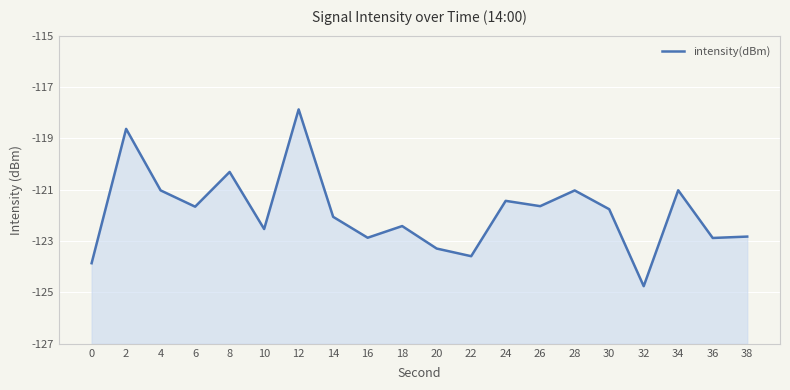

How many lines are shown in the chart?

1